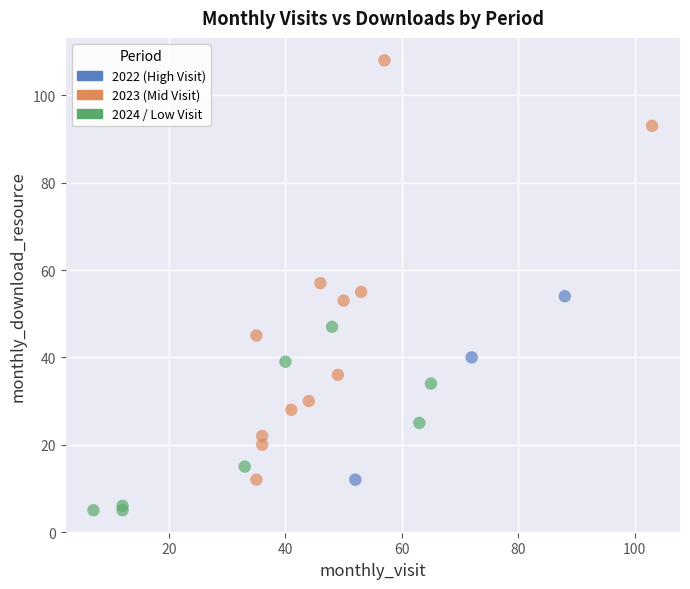

Which series reaches the minimum Y coordinate?

2024 / Low Visit